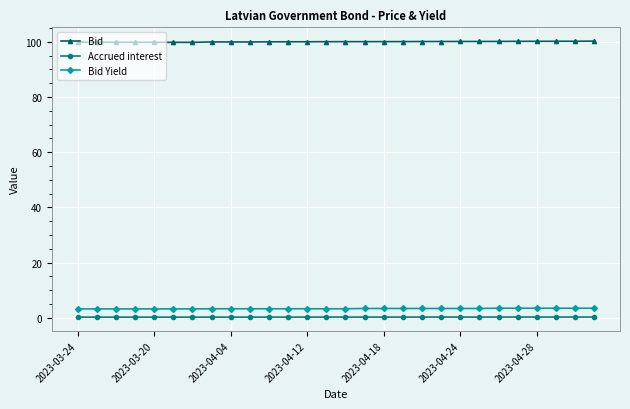

What is the value of the Bid point at the 12th from the left?

100.0